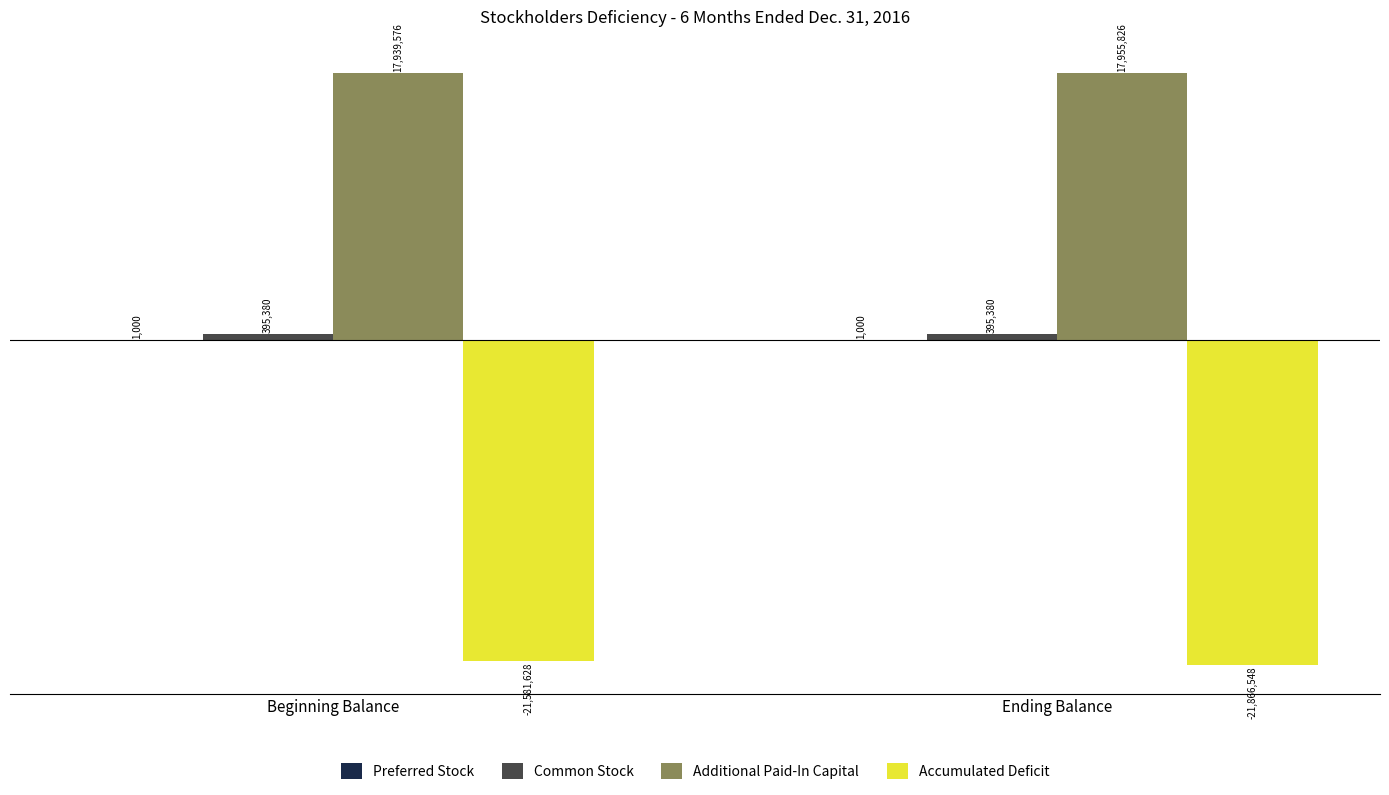

Does the chart contain stacked bars?

No